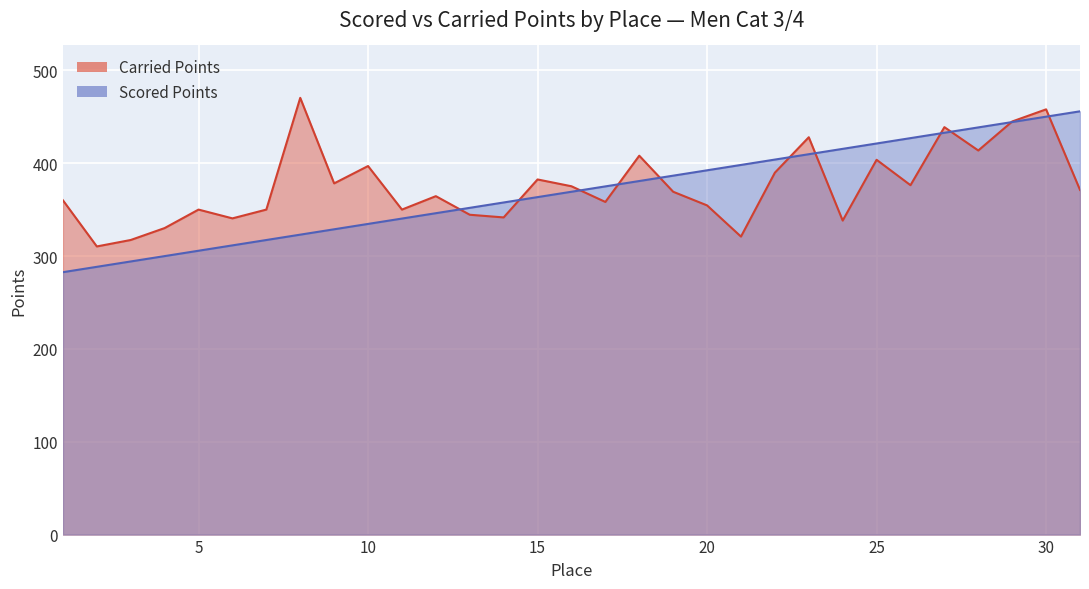

Which category has the lowest value across all series?

1